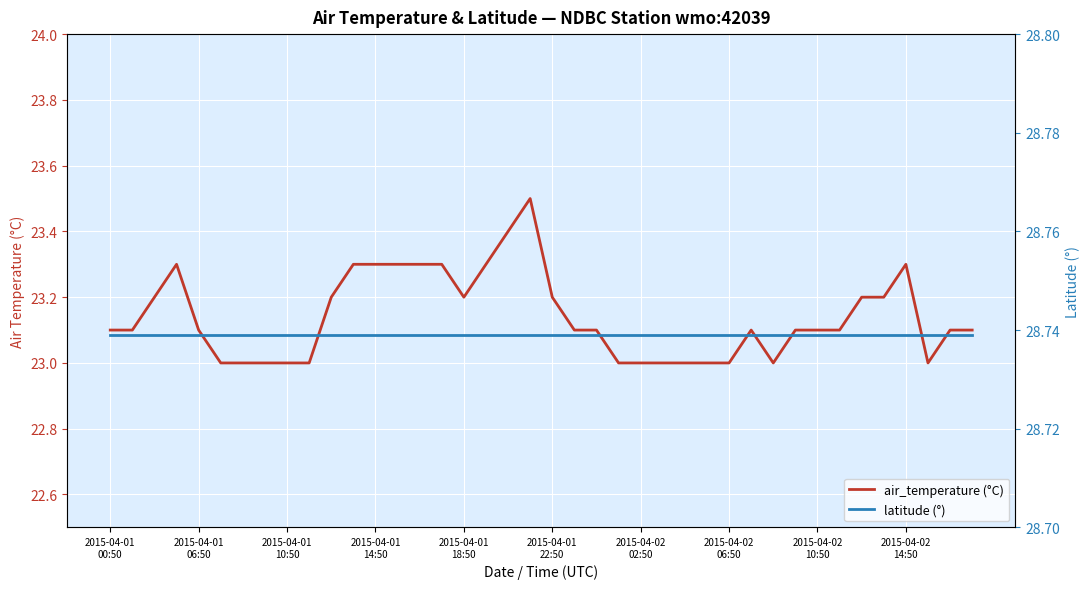

List the labels in order of latitude (°) value, largest first.

2015-04-01
00:50, 2015-04-01
06:50, 2015-04-01
10:50, 2015-04-01
14:50, 2015-04-01
18:50, 2015-04-01
22:50, 2015-04-02
02:50, 2015-04-02
06:50, 2015-04-02
10:50, 2015-04-02
14:50, 10, 11, 12, 13, 14, 15, 16, 17, 18, 19, 20, 21, 22, 23, 24, 25, 26, 27, 28, 29, 30, 31, 32, 33, 34, 35, 36, 37, 38, 39